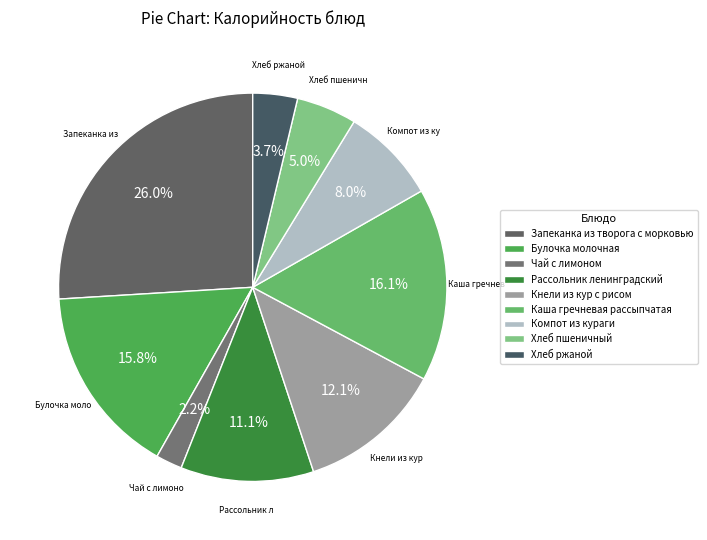

Is there a majority slice in this chart?

No